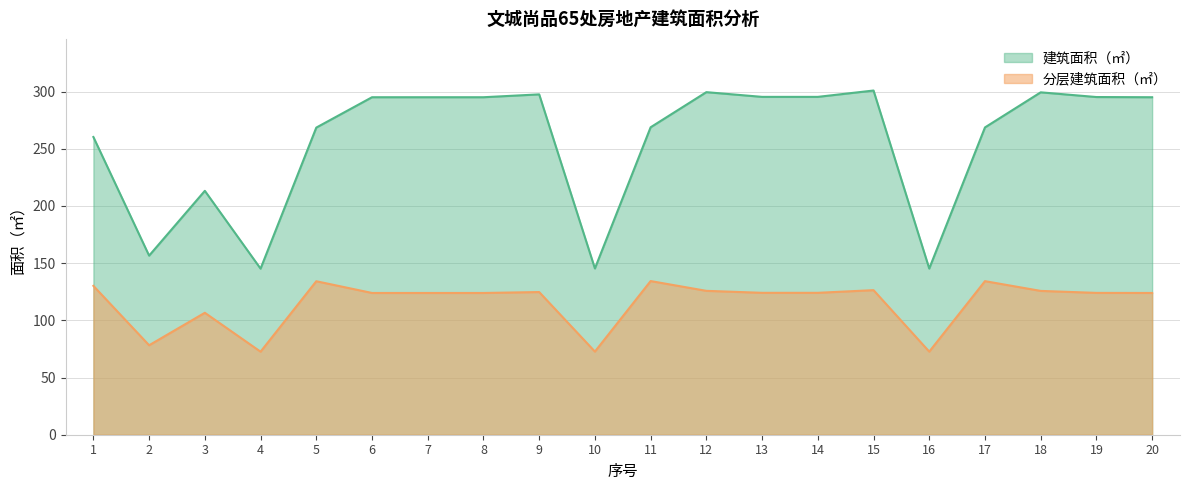

What are all the series names shown in the legend?

建筑面积（㎡）, 分层建筑面积（㎡）